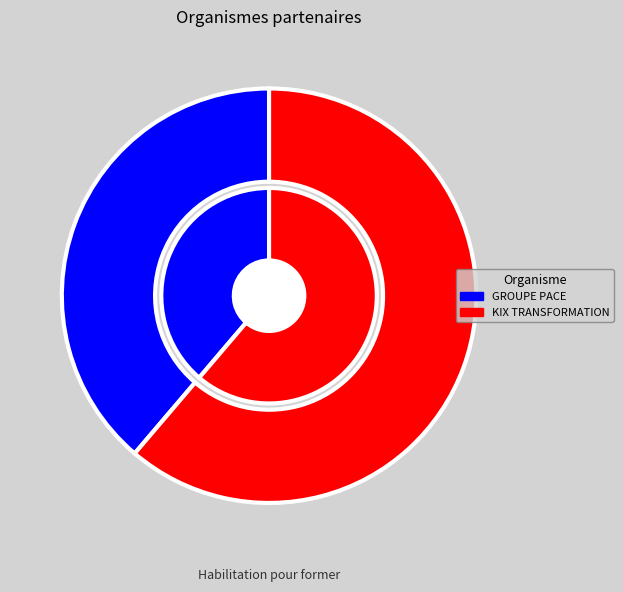

Combined, what portion of the pie is GROUPE PACE and KIX TRANSFORMATION?

100.0%